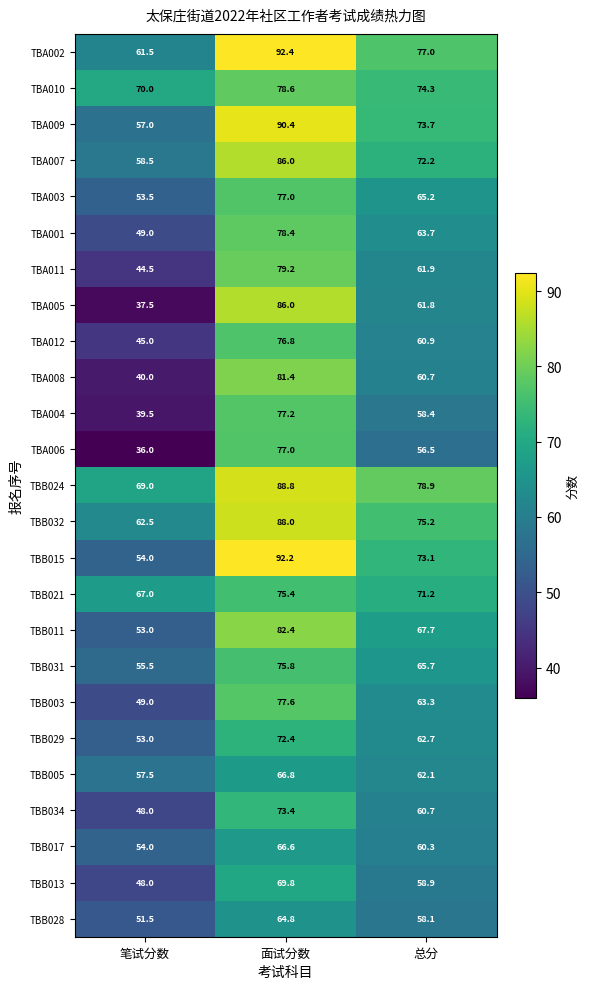

Count the number of categories in the chart.

3